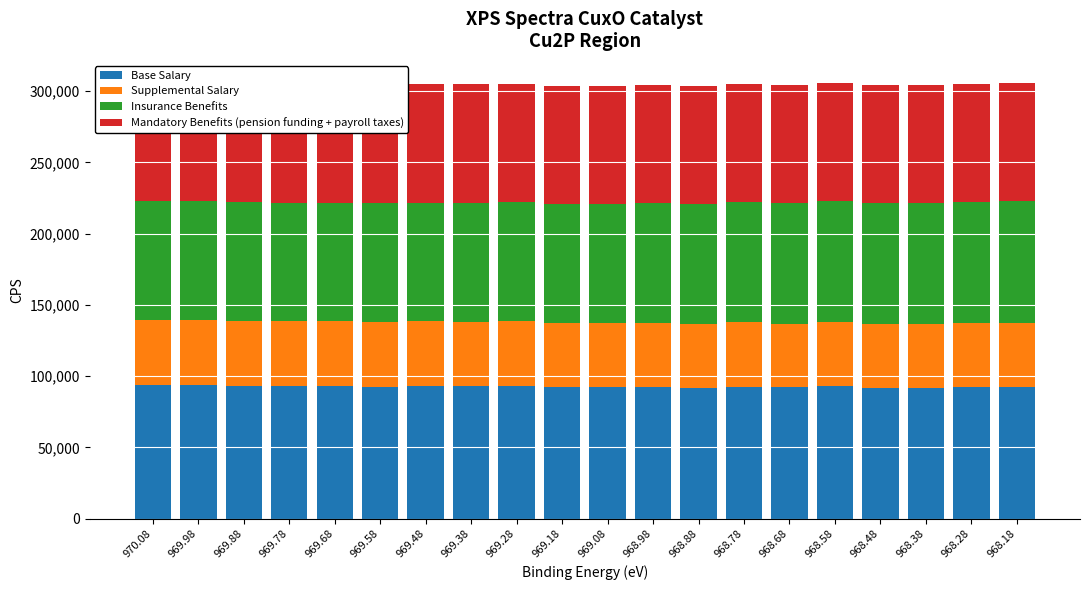

Which series has the largest total across all categories?

Base Salary